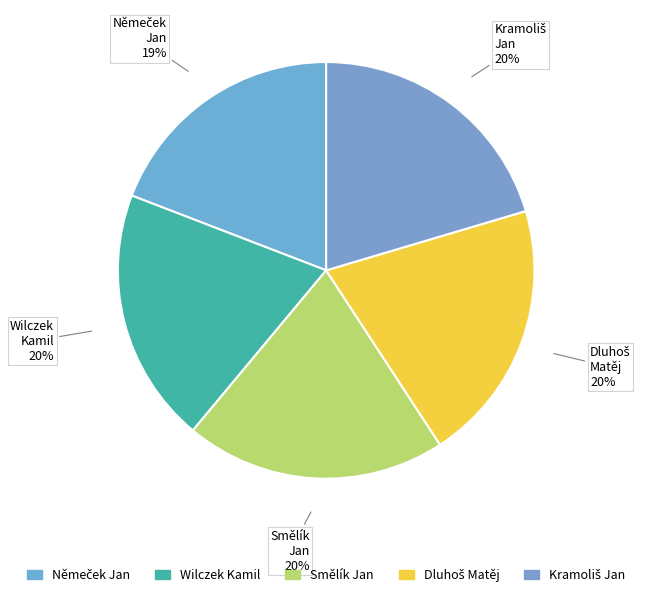

Is Smělík Jan the majority of the pie?

No